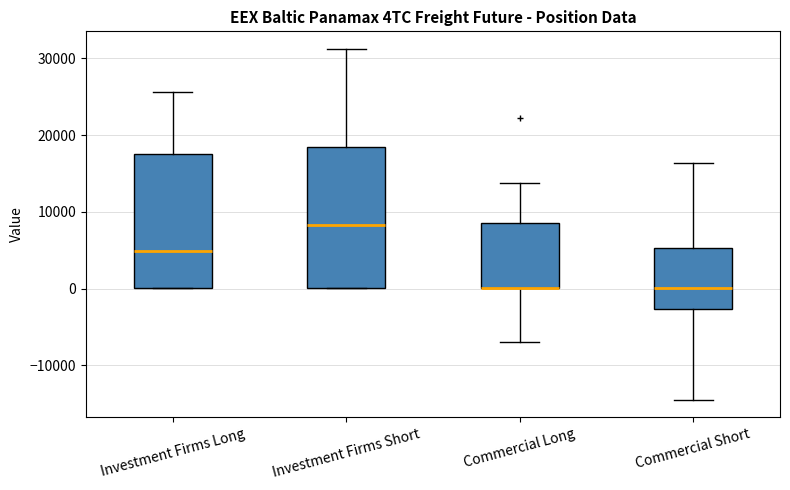

Where does the upper whisker of the box for Commercial Short end on the y-axis? The values are not printed on the chart, so give them approximately, as read against the axis.

16000